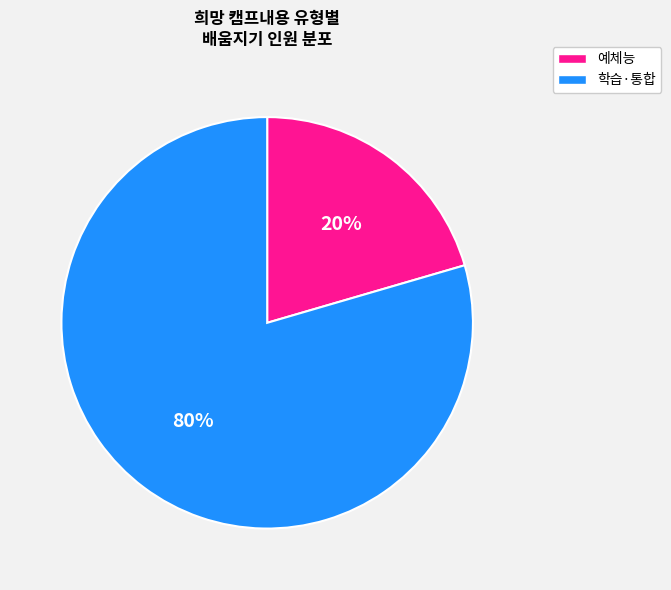

Which category has the biggest portion of the pie?

학습·통합